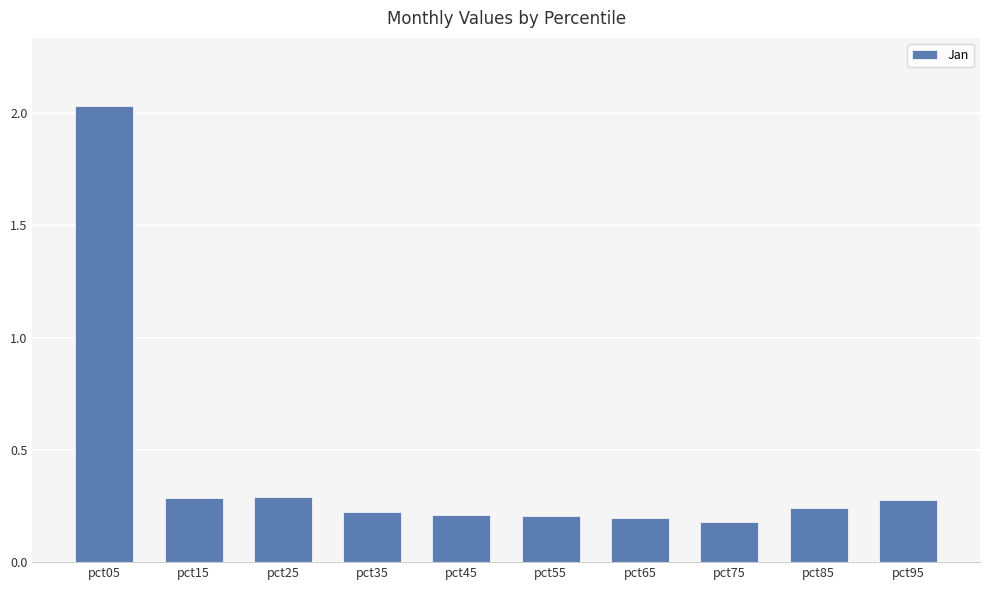

At which category does the chart reach its peak across all series?

pct05